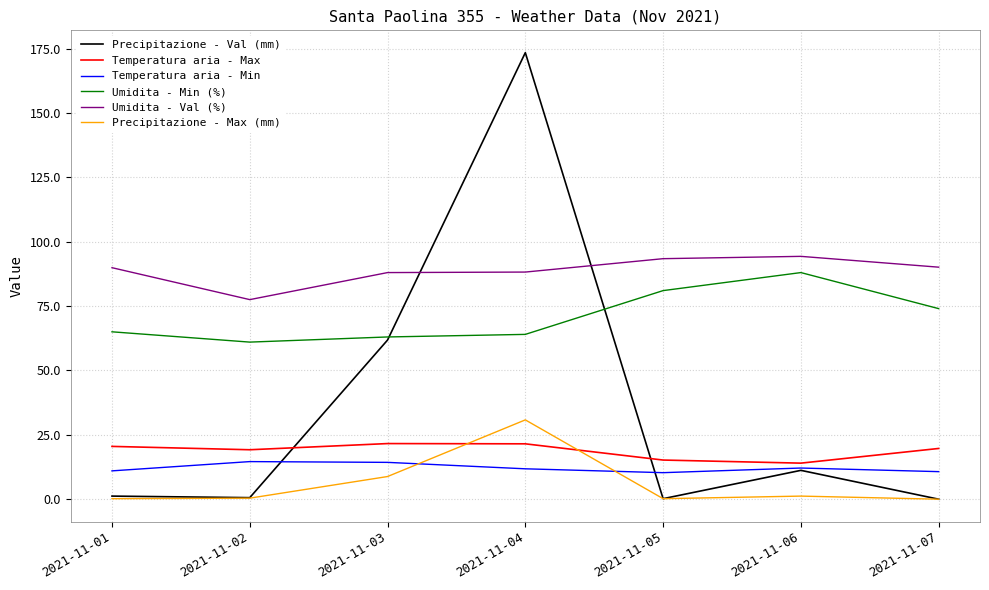

How many lines are shown in the chart?

6